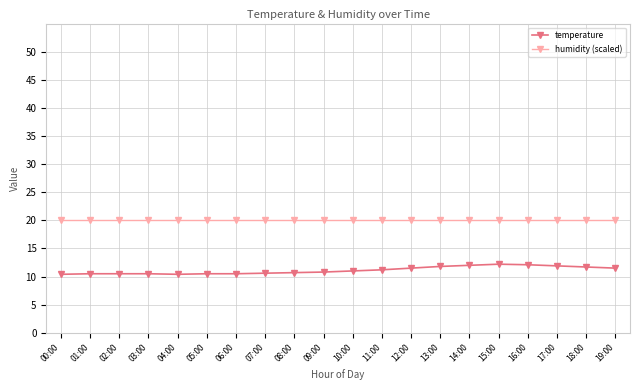

What is the label of the 20th point from the right?

00:00